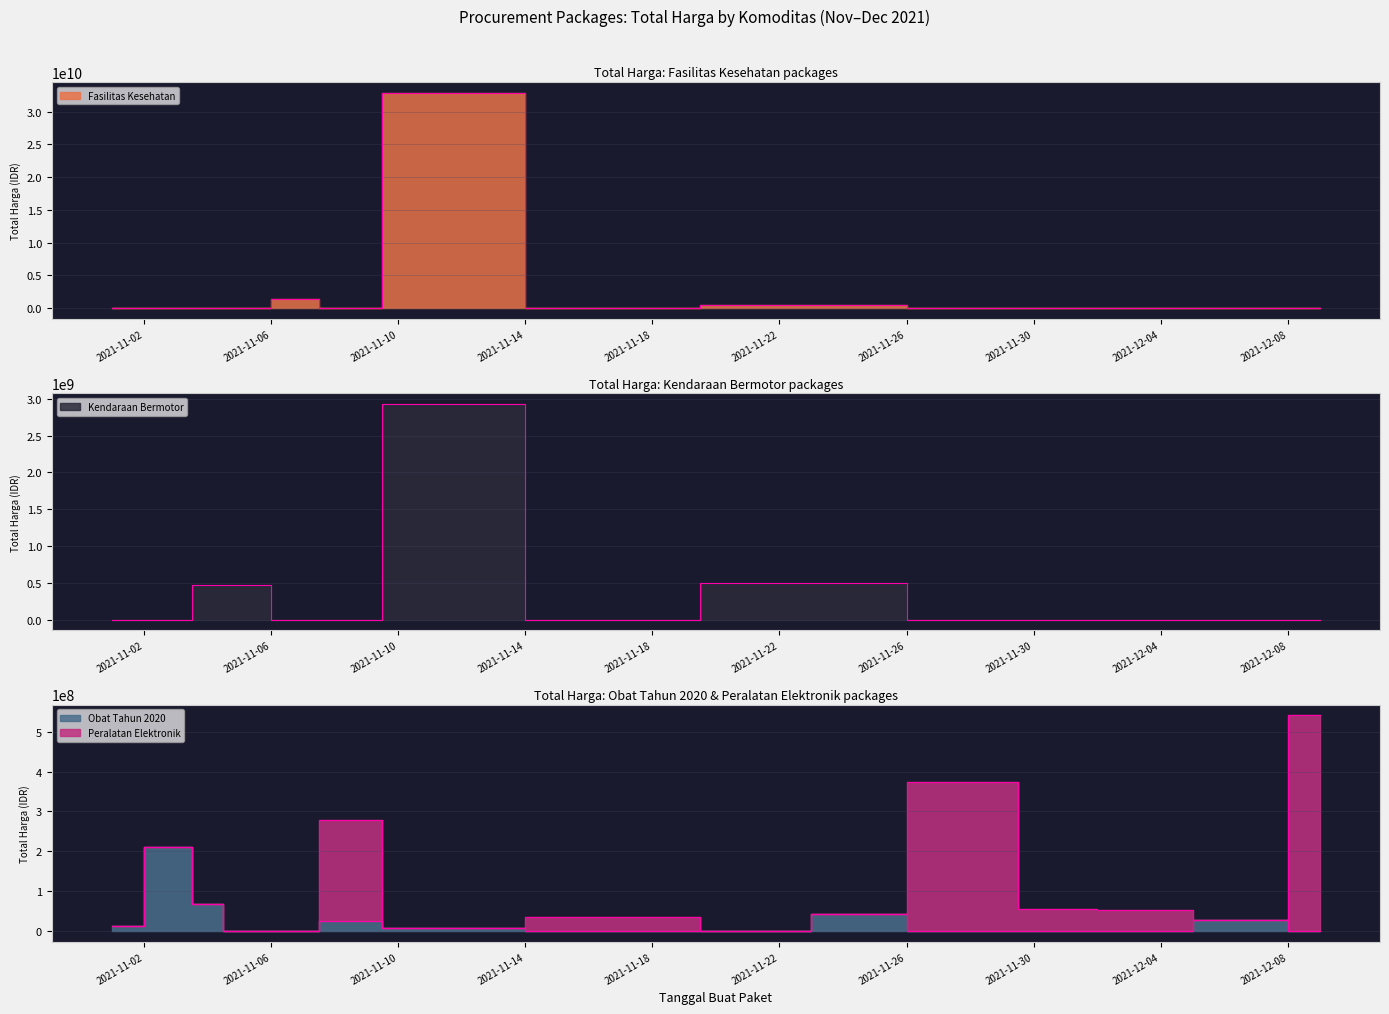

Rank the categories by Obat Tahun 2020 value from highest to lowest.

2021-11-03, 2021-11-04, 2021-11-24, 2021-12-07, 2021-11-08, 2021-11-01, 2021-11-11, 2021-11-05, 2021-11-07, 2021-11-17, 2021-11-22, 2021-11-28, 2021-12-01, 2021-12-03, 2021-12-09